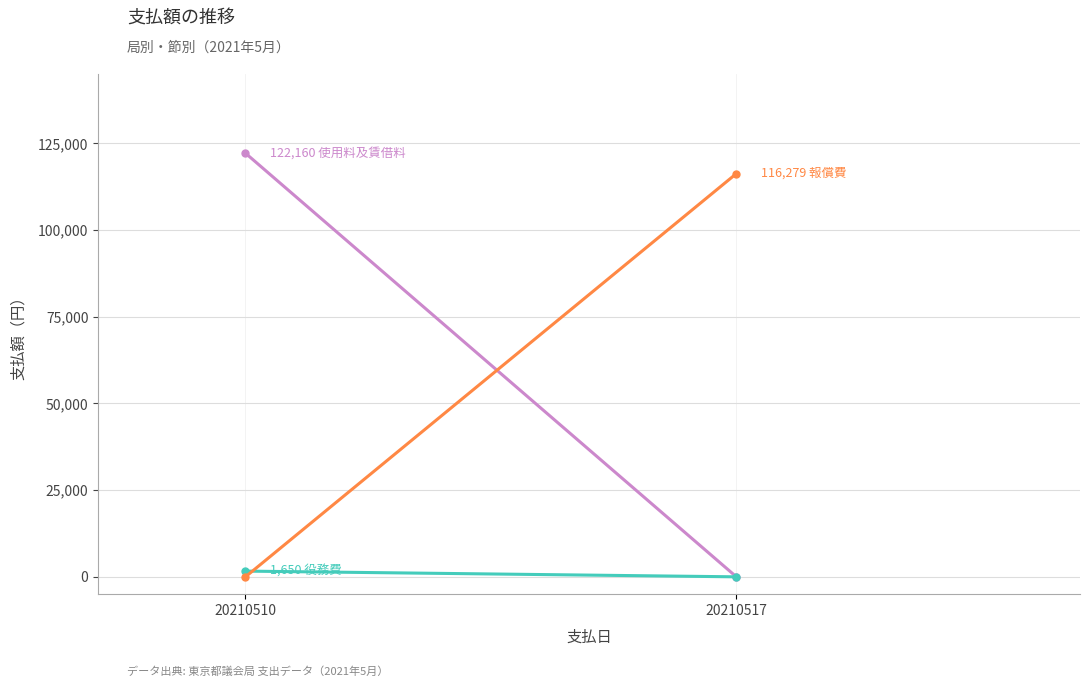

How many values in the 使用料及賃借料 series are below 122160?

1